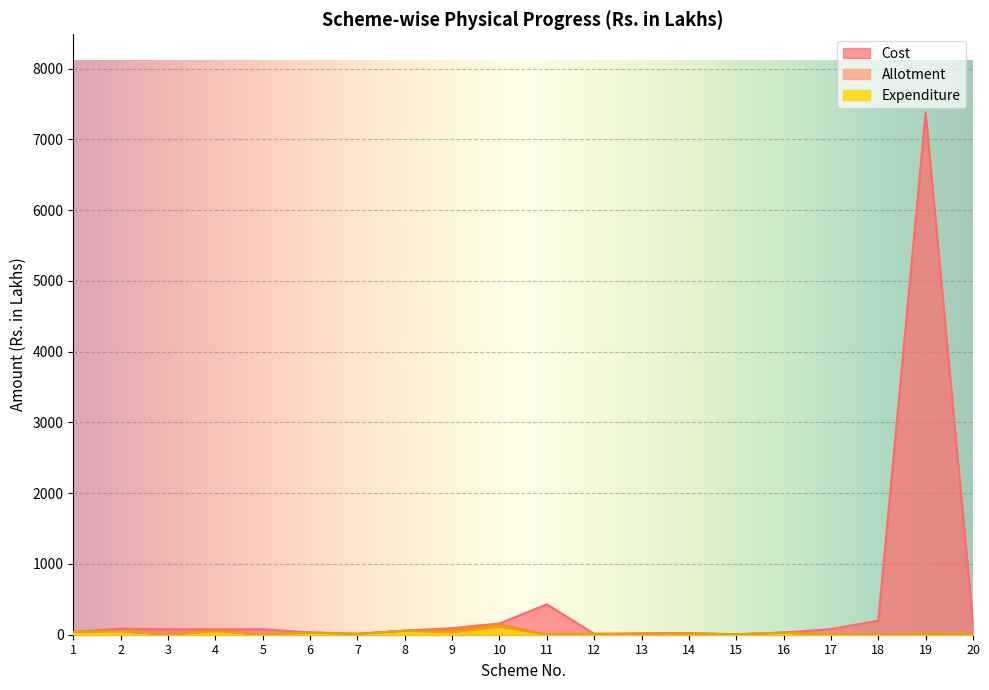

Does the chart display data point markers on the line(s)?

No